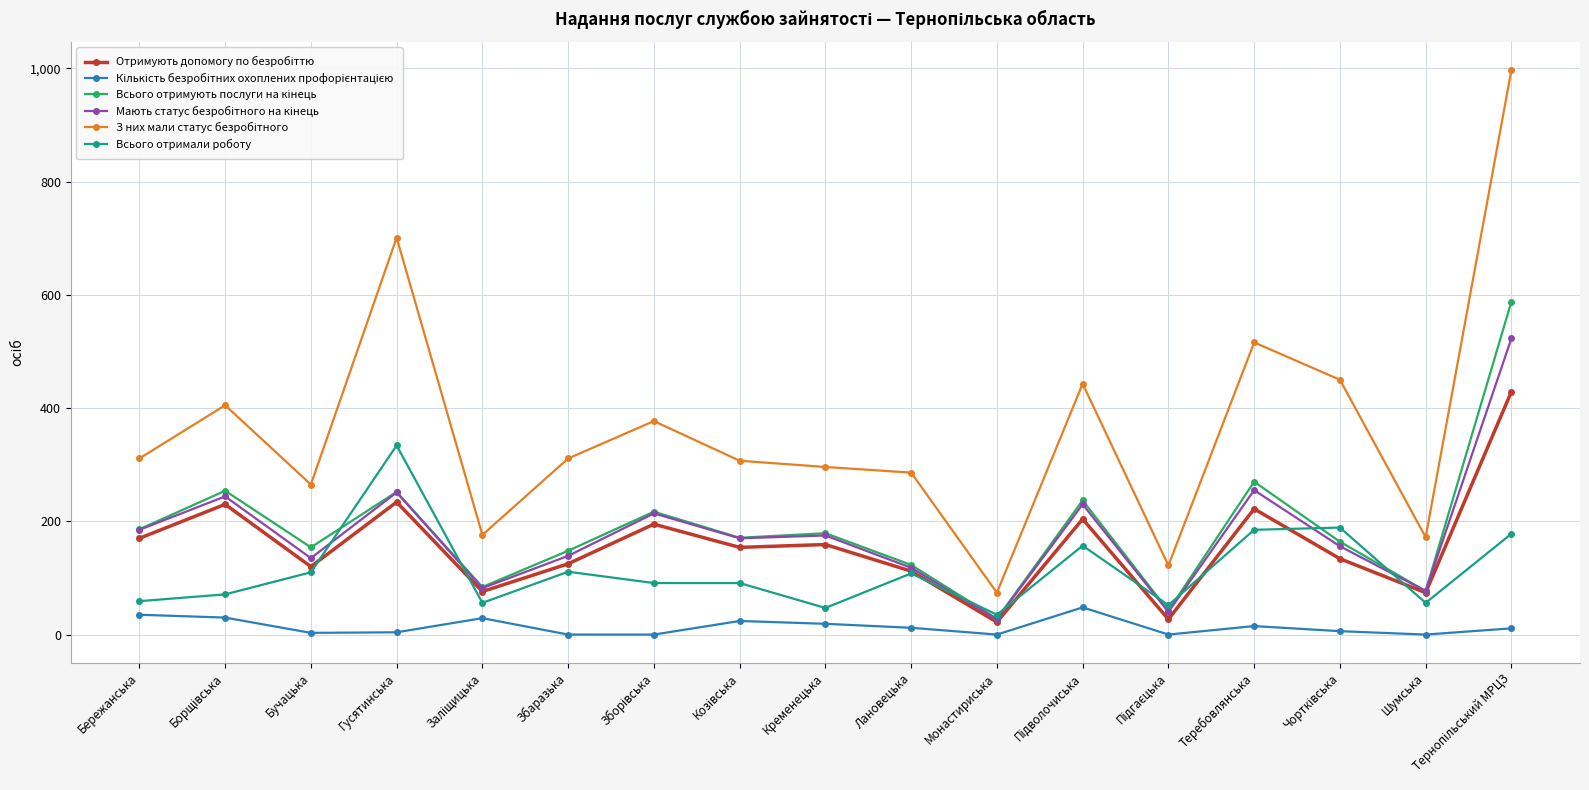

What is the label of the 11th point from the left?

Монастириська